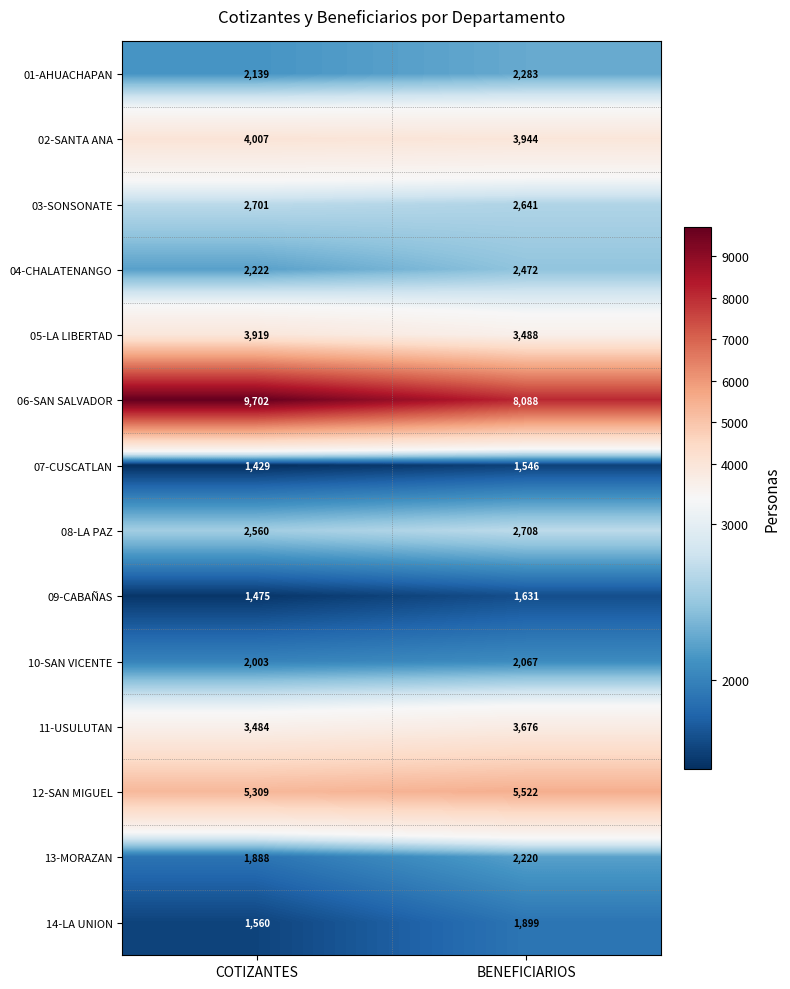

What is the maximum value shown in the chart?

9702